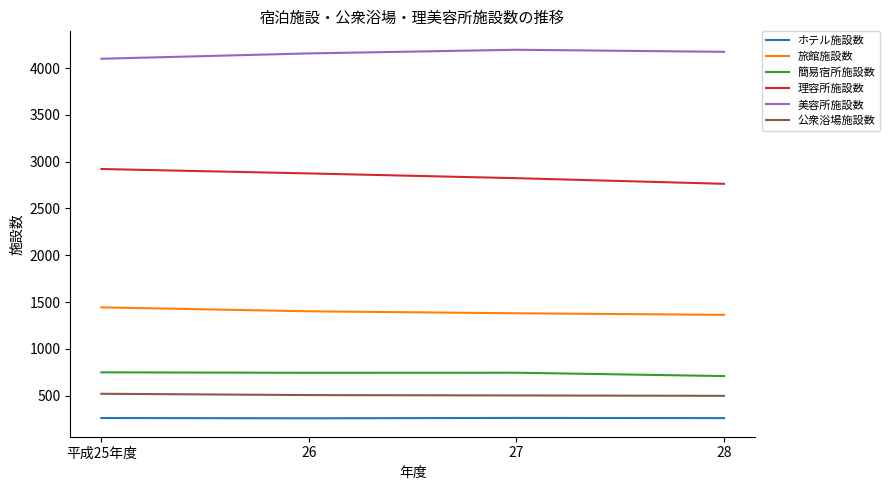

At how many categories does at least one series exceed 331?

4